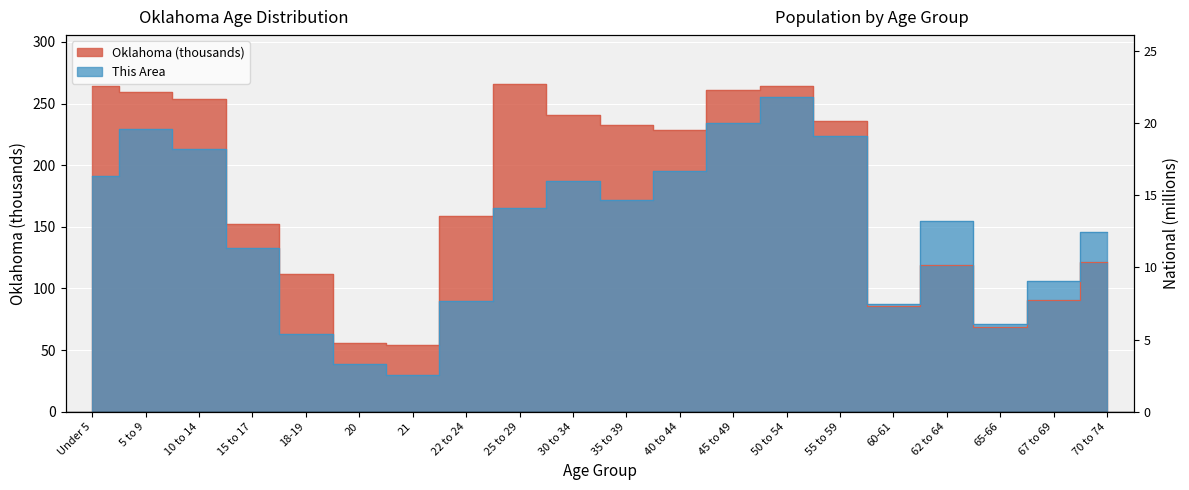

The This Area series shows 172.8 at 67 to 69. True or false?

False